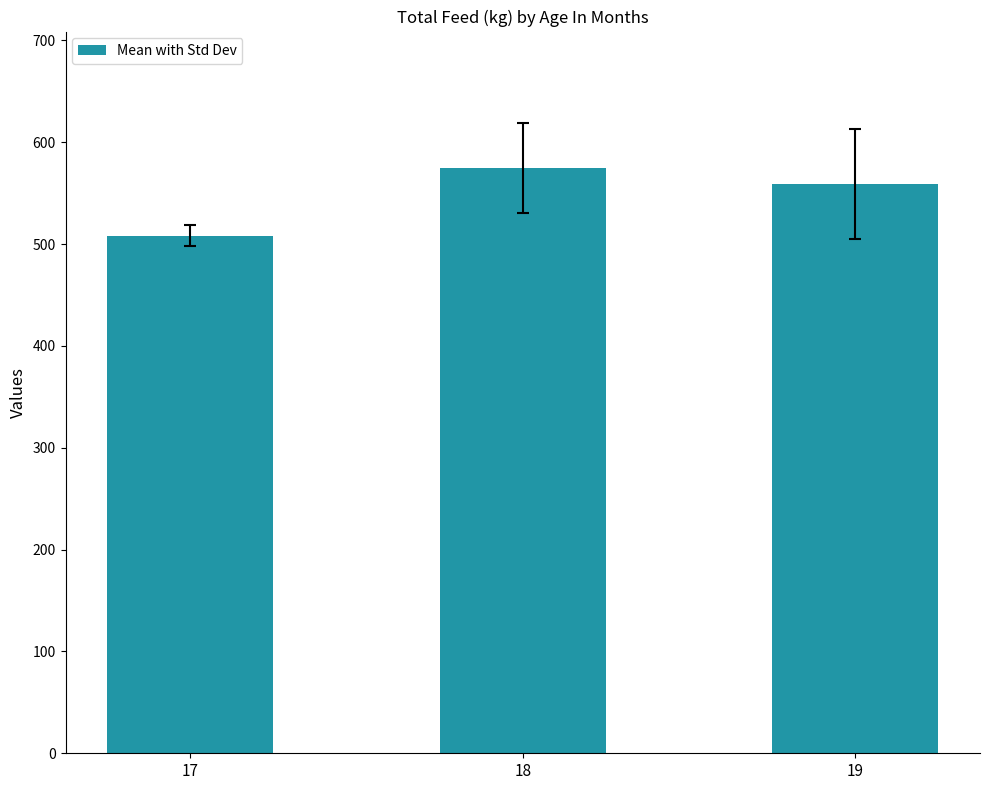

How many distinct data groups are displayed?

1